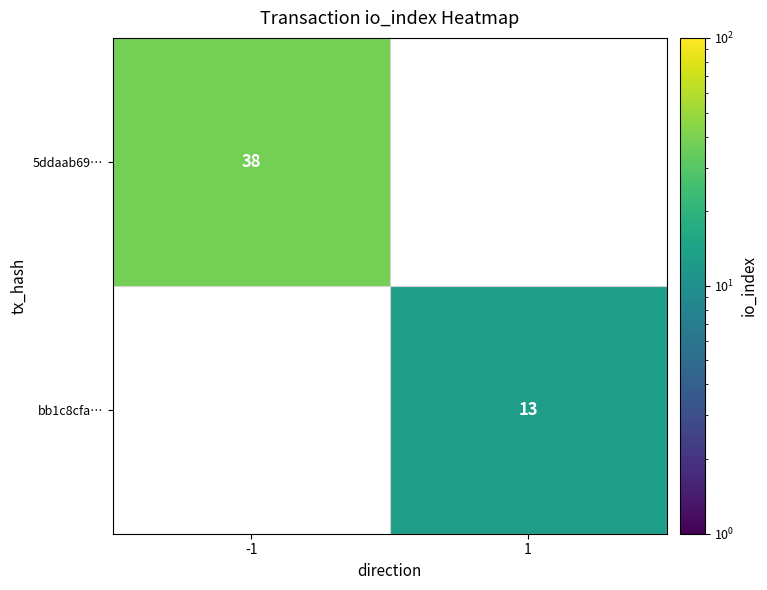

Is the value of bb1c8cfa… at 1 greater than the value of 5ddaab69… at -1?

No